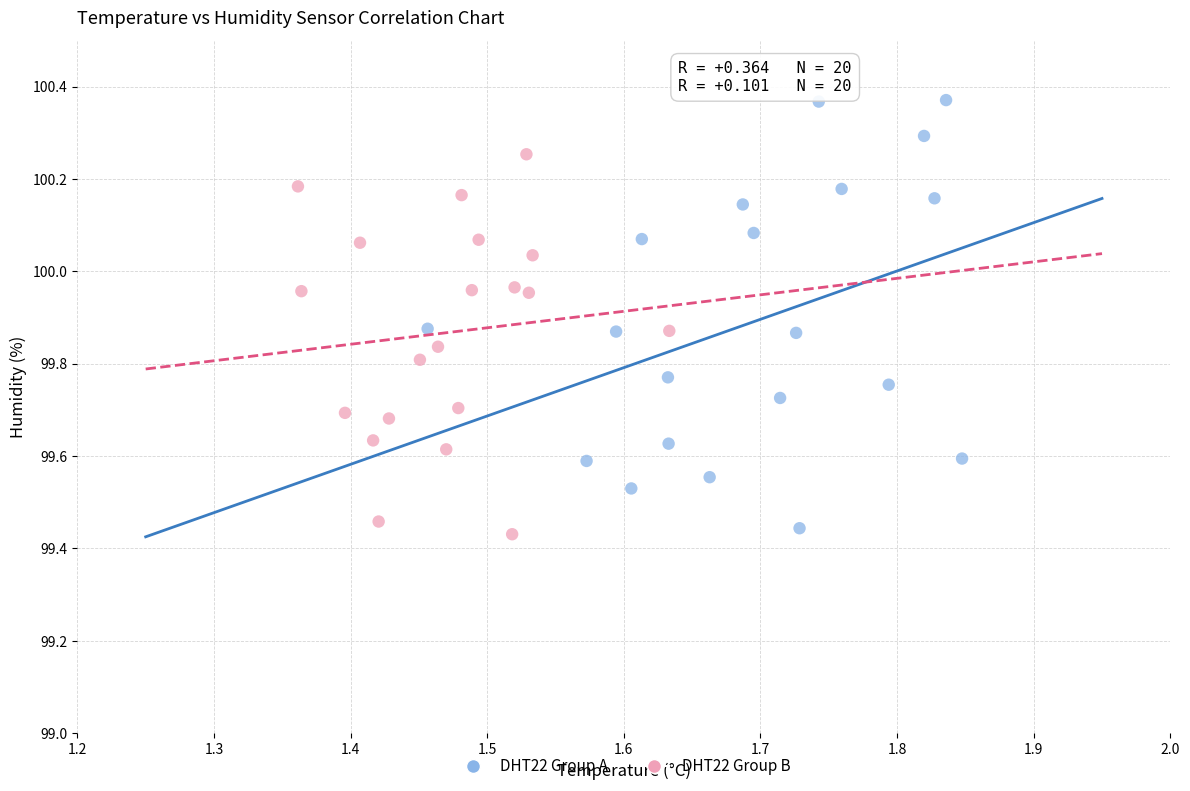

Which series contains the lowest Y value?

DHT22 Group B